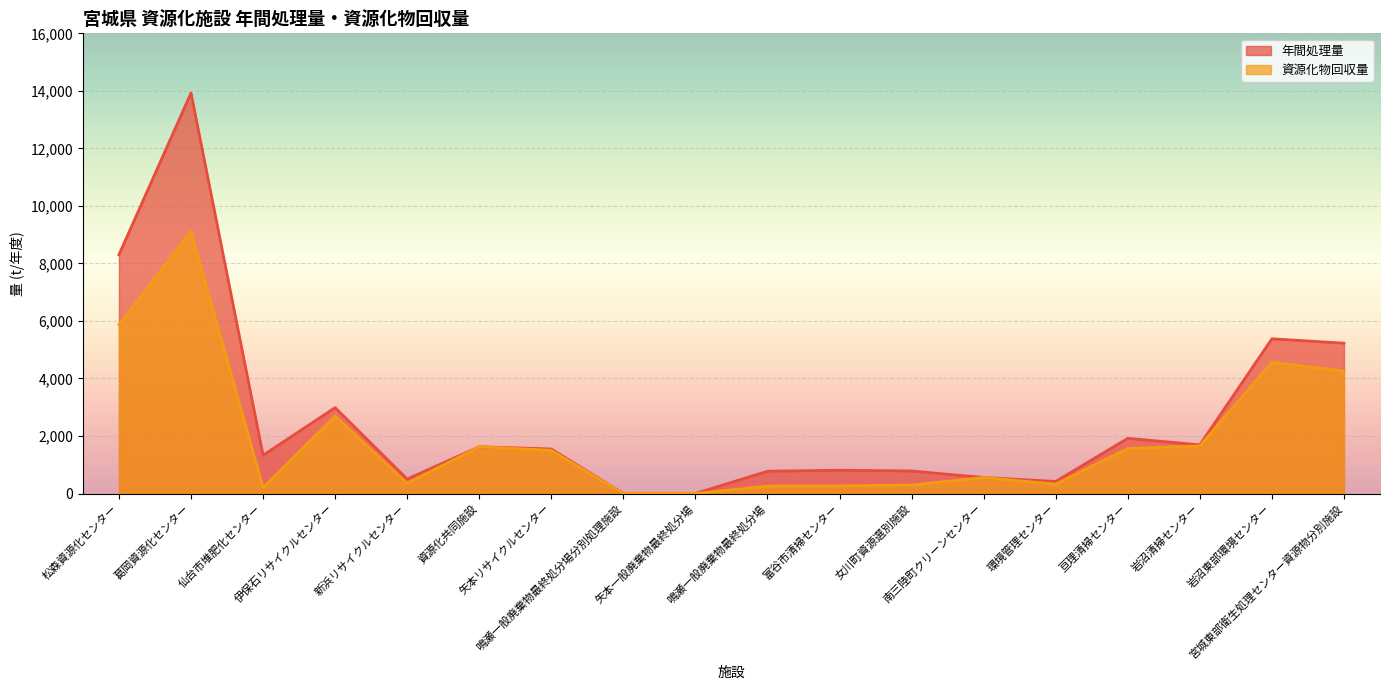

The value of 資源化物回収量 at 伊保石リサイクルセンター is 1095. True or false?

False